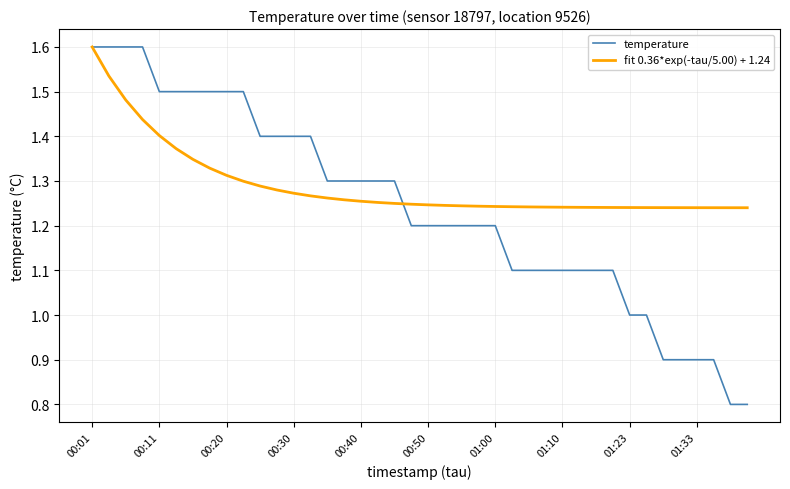

Is this an area chart (filled region under the line)?

No